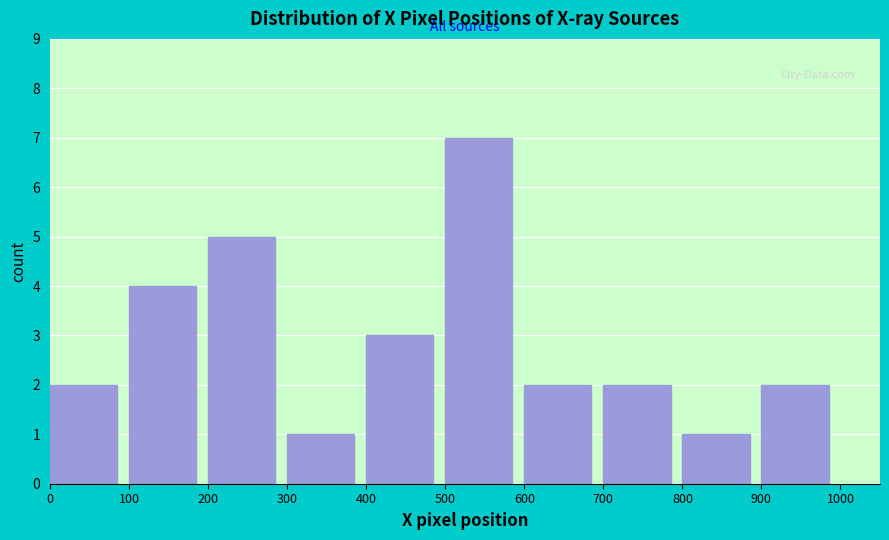

Reading left to right, list every bar in this chart as the range it spans on the x-axis followed by its height. The values are not printed on the chart, so give them approximately, as read against the axis.

0 to 100: 2
100 to 200: 4
200 to 300: 5
300 to 400: 1
400 to 500: 3
500 to 600: 7
600 to 700: 2
700 to 800: 2
800 to 900: 1
900 to 1000: 2